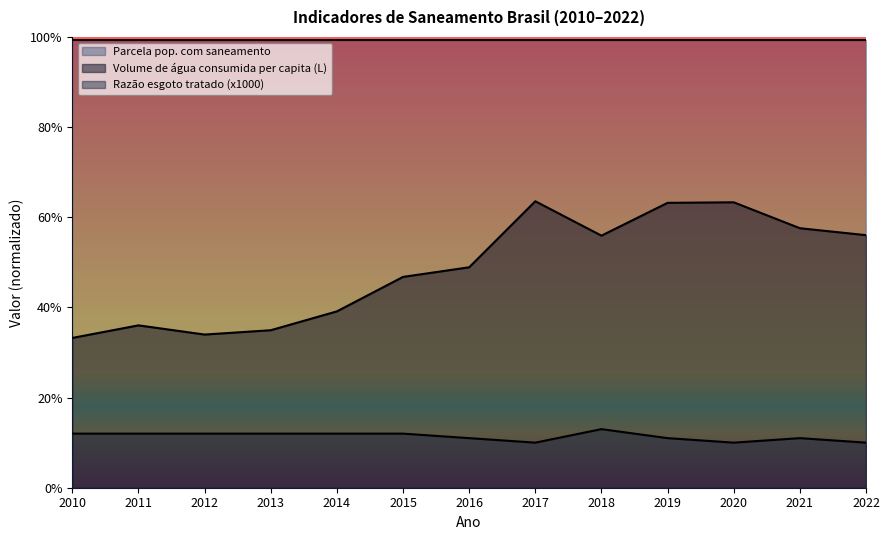

What value does the Razão esgoto tratado (x1000) series have at 2018?

0.1